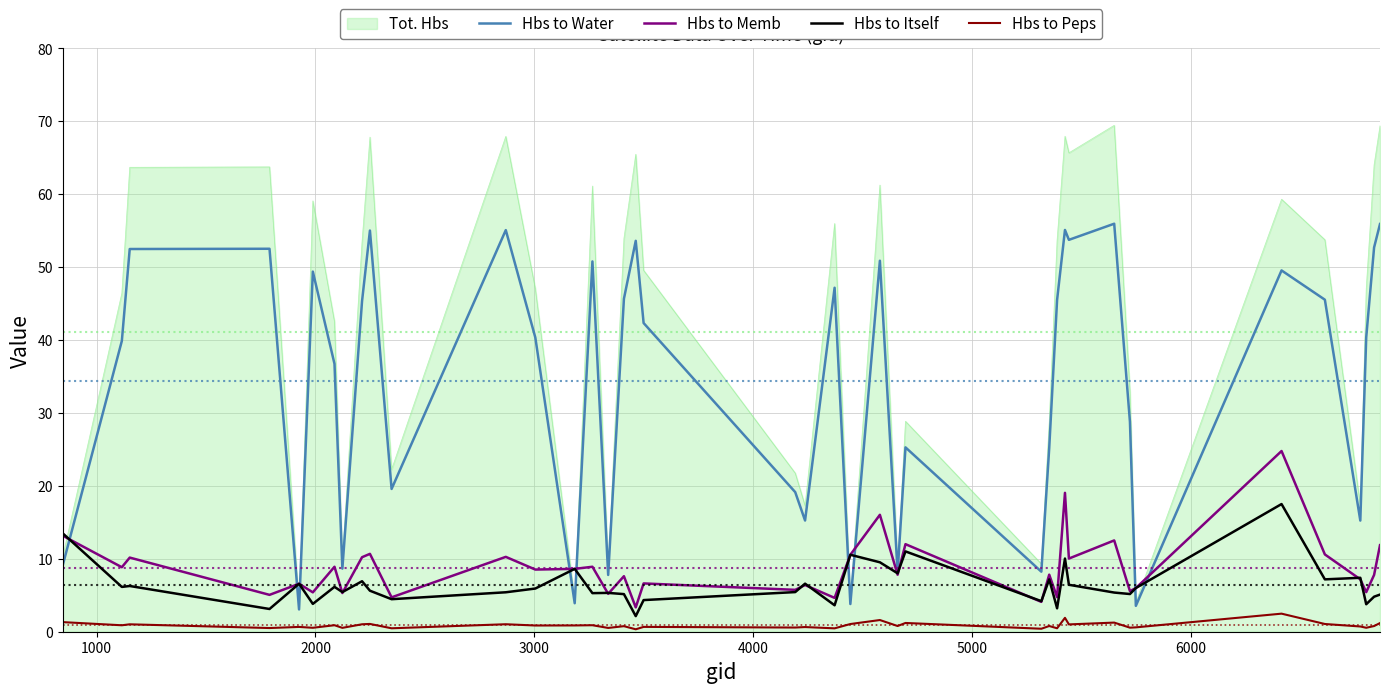

What is the maximum value shown in the chart?

69.5